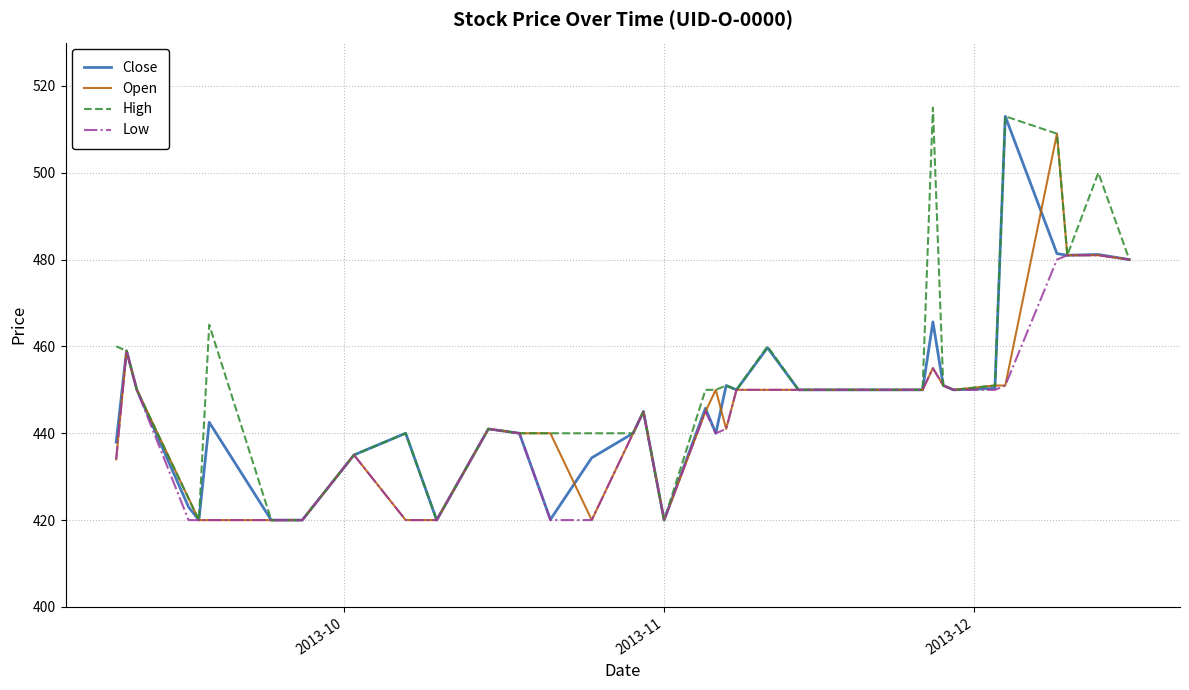

What is the minimum value for Close?

420.0